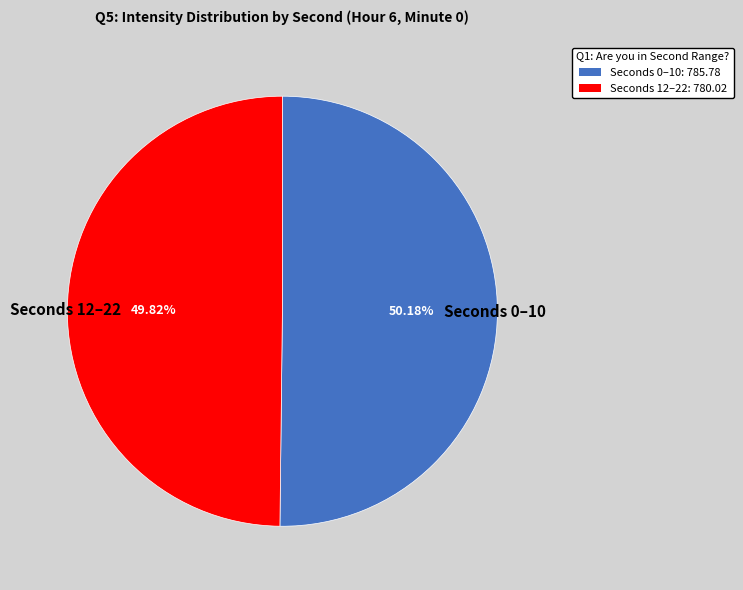

What is the ratio of the value at Seconds 0–10 to the value at Seconds 12–22?

1.0